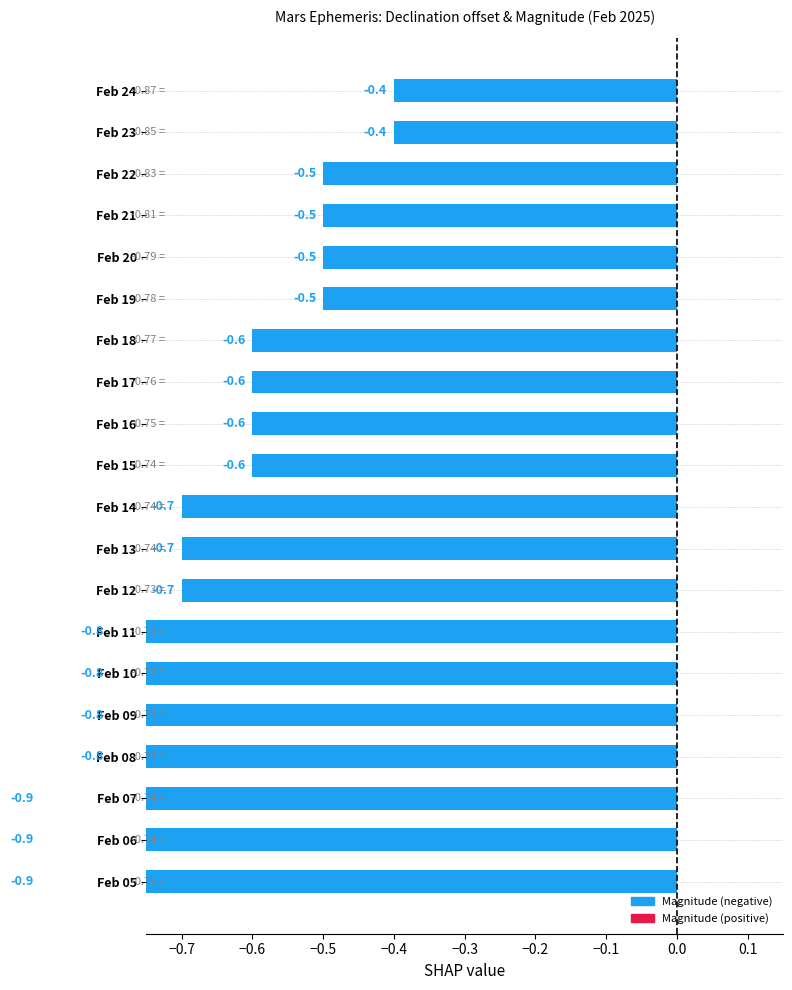

Reading left to right, extract all data points from this chart.

-0.9	-0.9	-0.9	-0.8	-0.8	-0.8	-0.8	-0.7	-0.7	-0.7	-0.6	-0.6	-0.6	-0.6	-0.5	-0.5	-0.5	-0.5	-0.4	-0.4